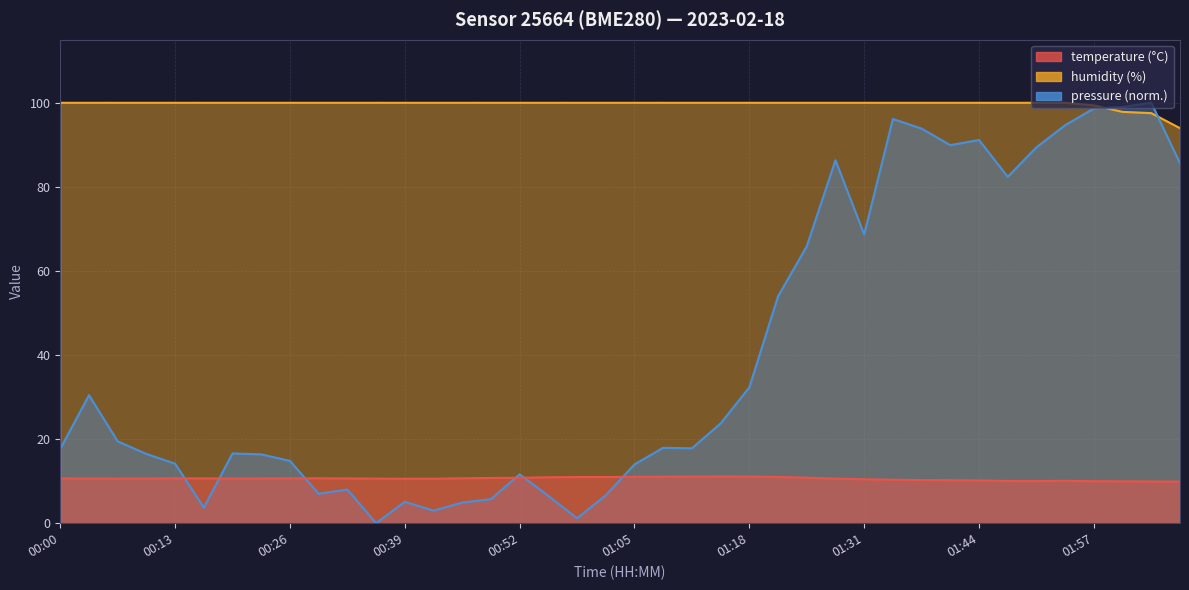

At which label does humidity reach its peak?

00:00